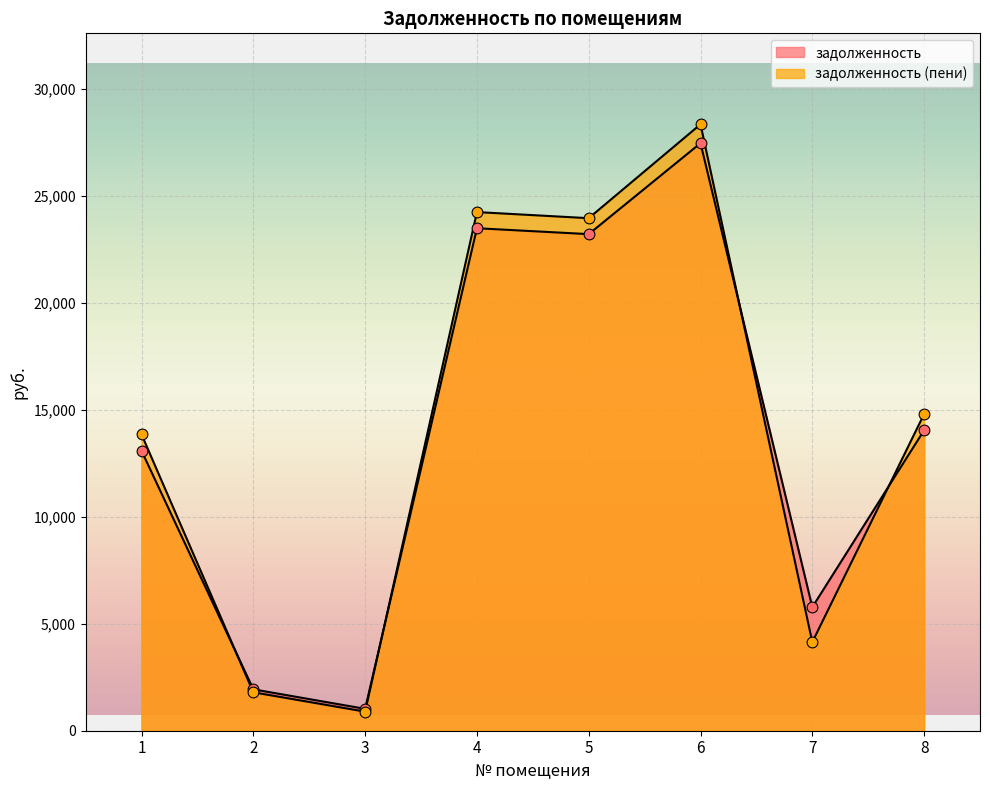

At which category is the sum across all series the highest?

6